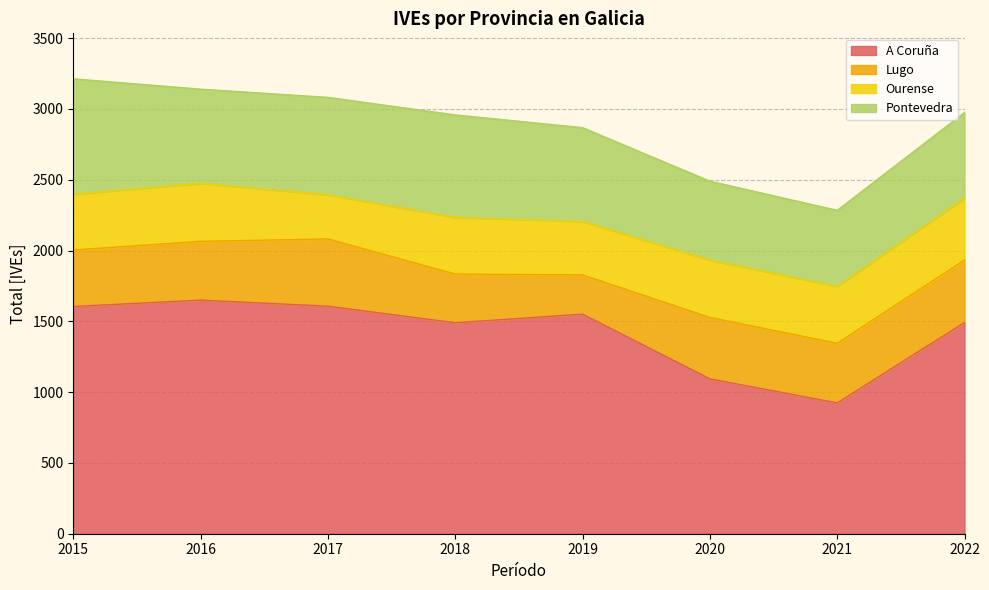

What is the total value across all series at 2018?

2958